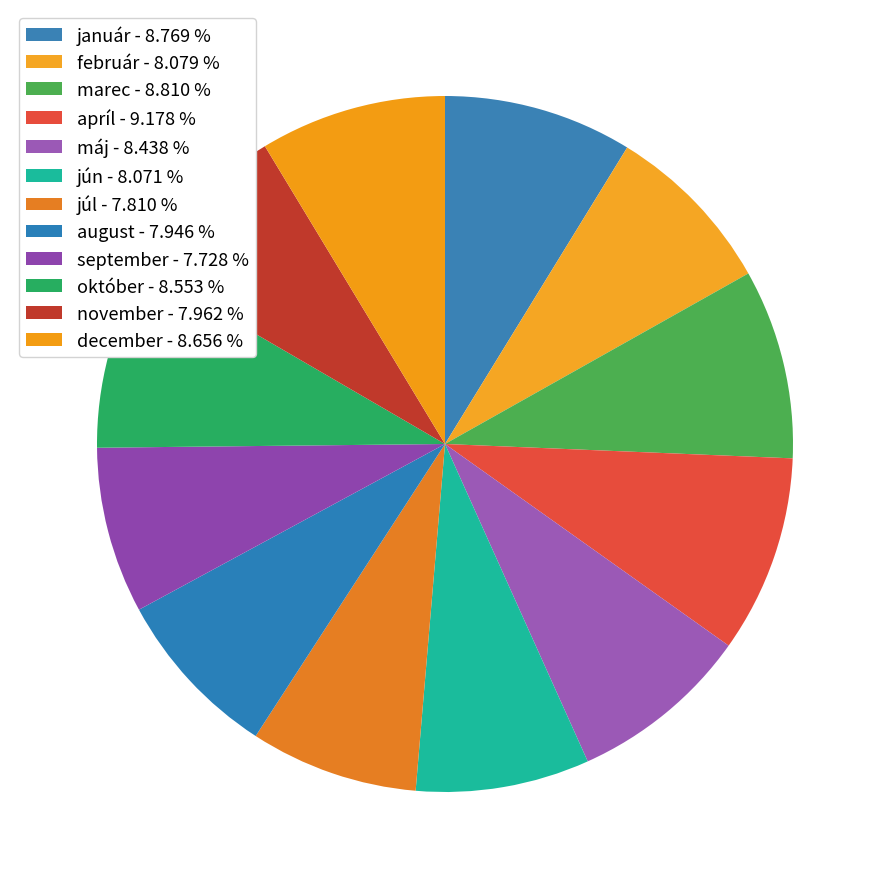

Which slice is the smallest?

september